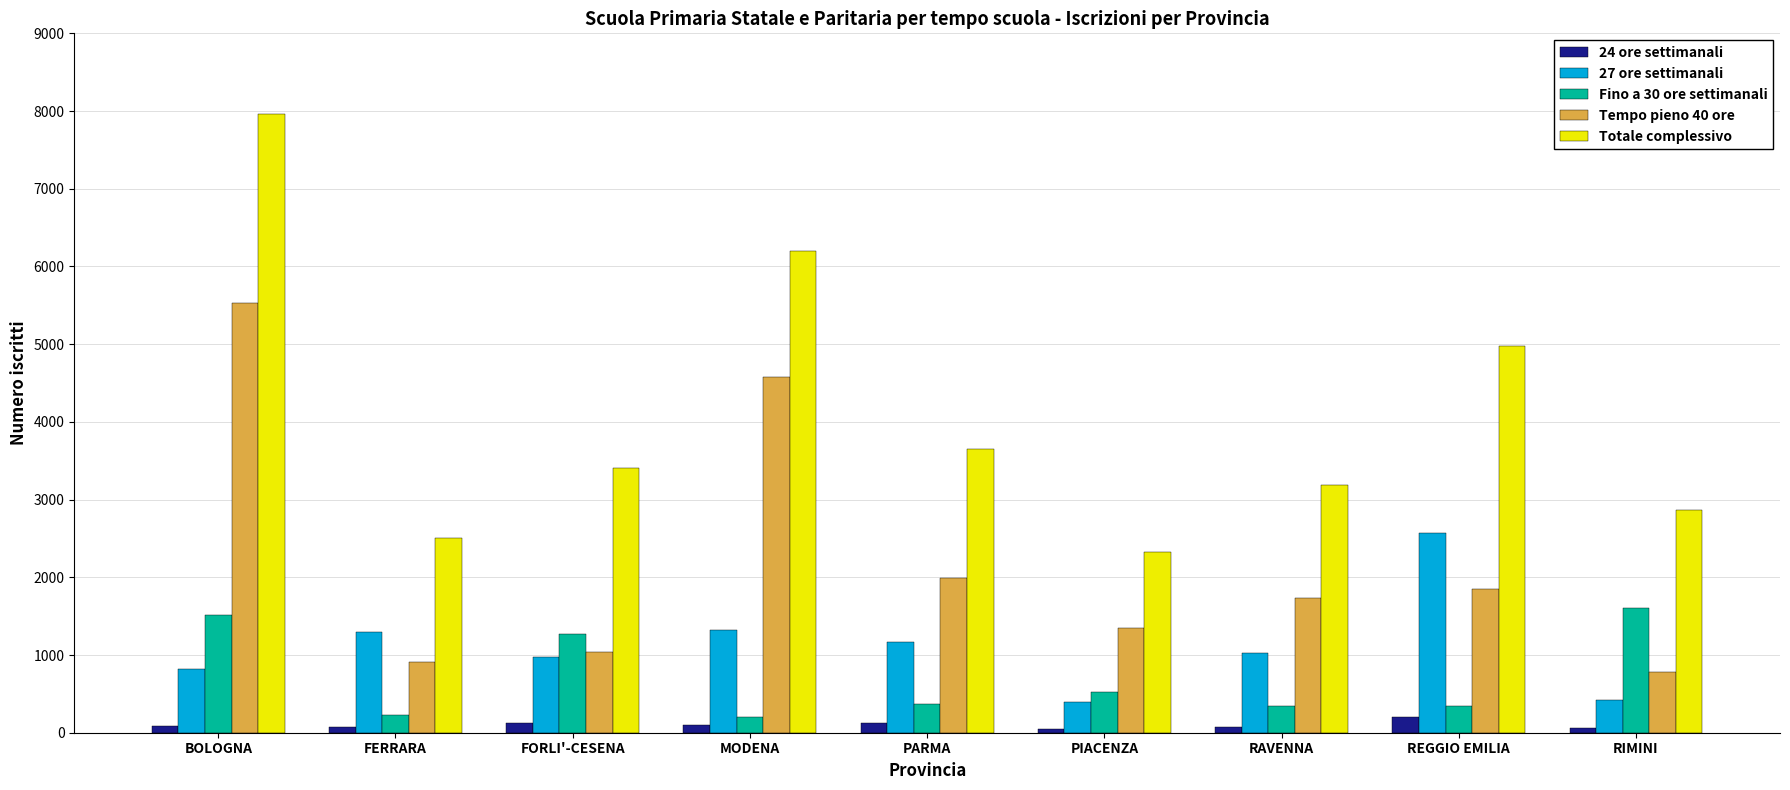

What is the difference between the maximum and minimum values in the 24 ore settimanali series?

152